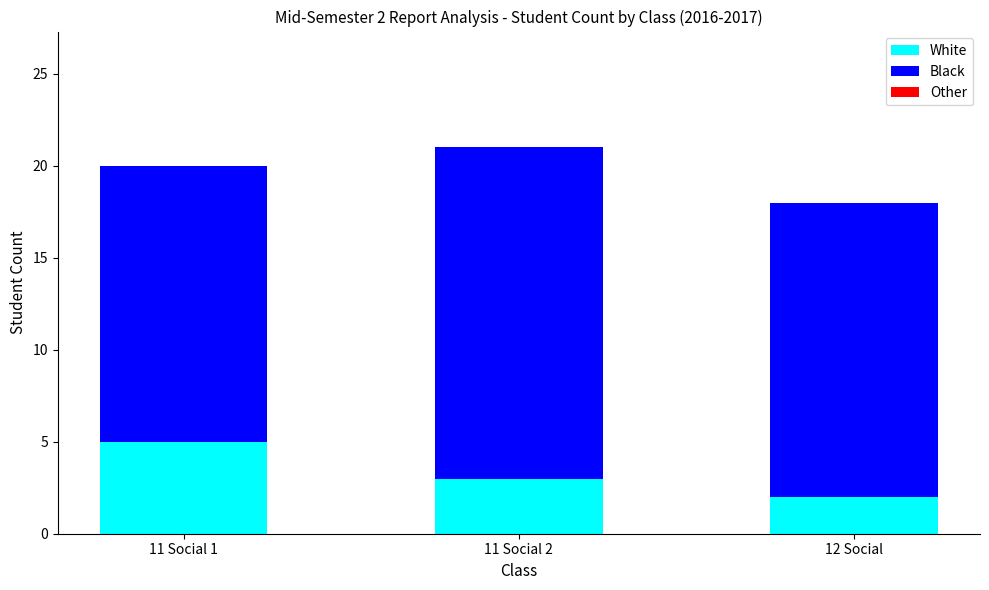

Rank the categories by White value from lowest to highest.

12 Social, 11 Social 2, 11 Social 1